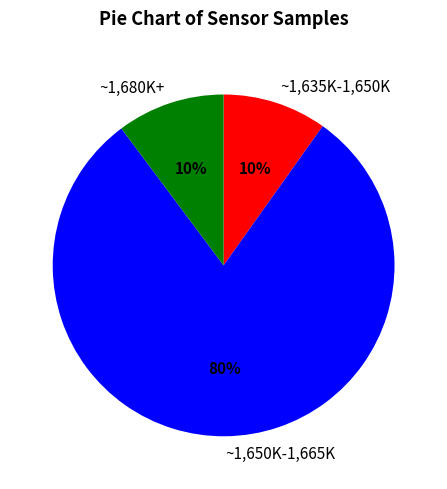

Between ~1,680K+ and ~1,650K-1,665K, which is larger?

~1,650K-1,665K